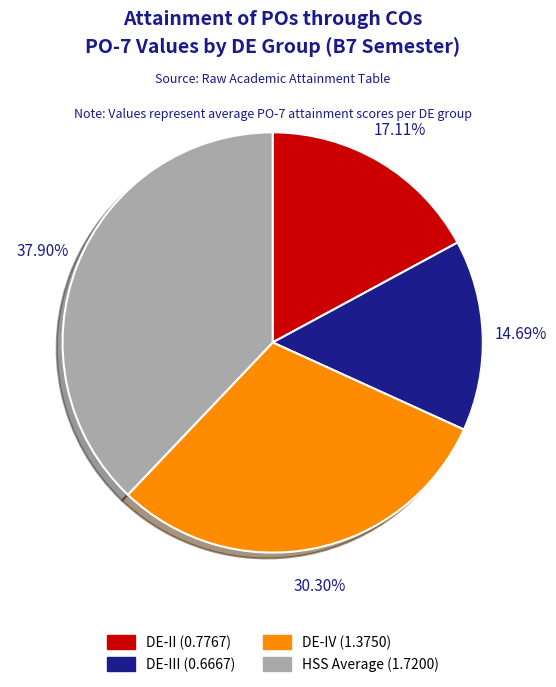

To the nearest percent, what is the average slice percentage?

25%